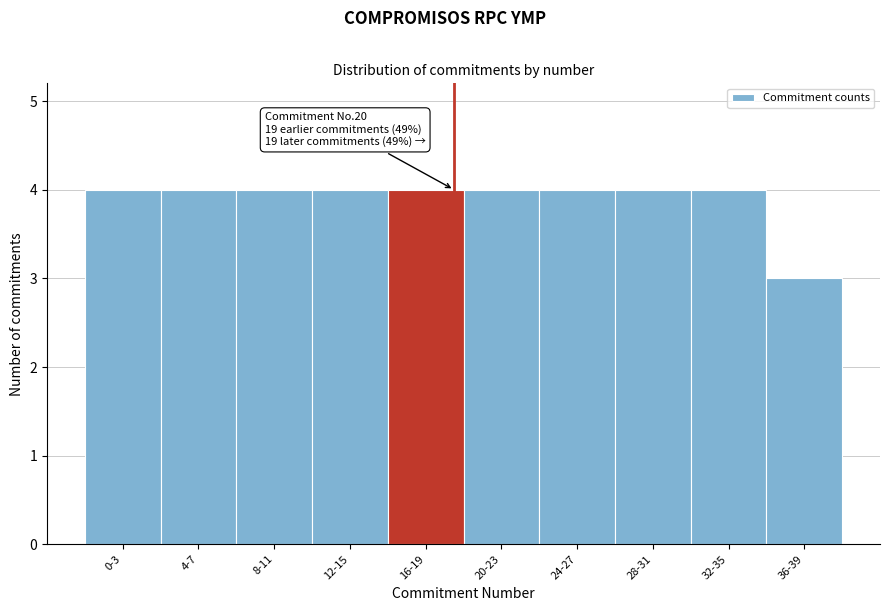

Reading left to right, extract all data points from this chart.

4	4	4	4	4	4	4	4	4	3